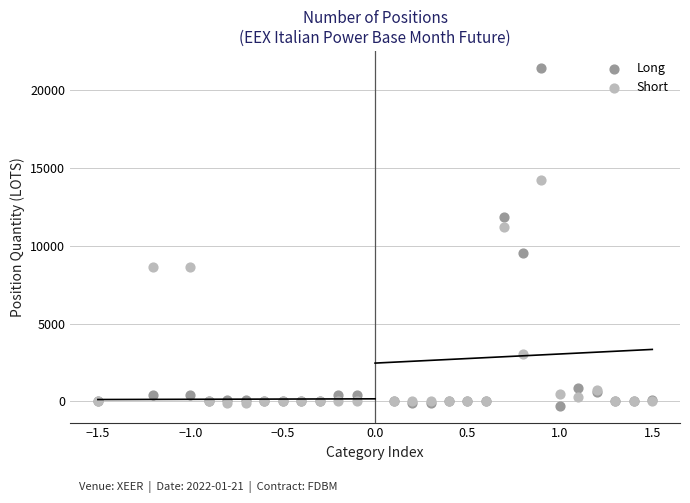

Which series has the widest spread of Y values?

Long